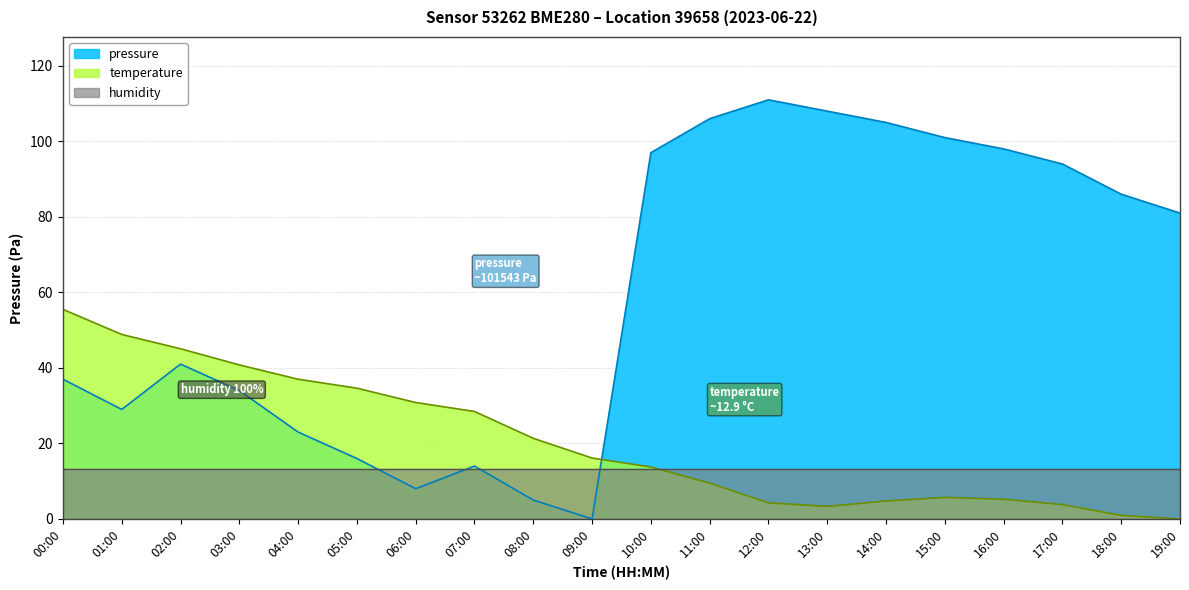

What position from the left is 19:00?

20